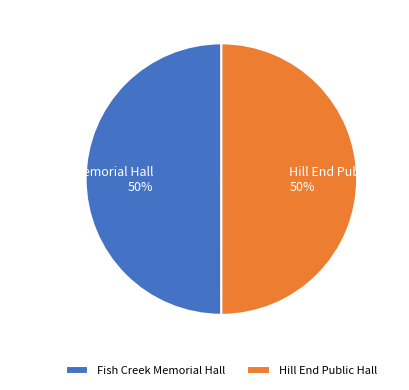

To the nearest percent, what is the average slice percentage?

50%